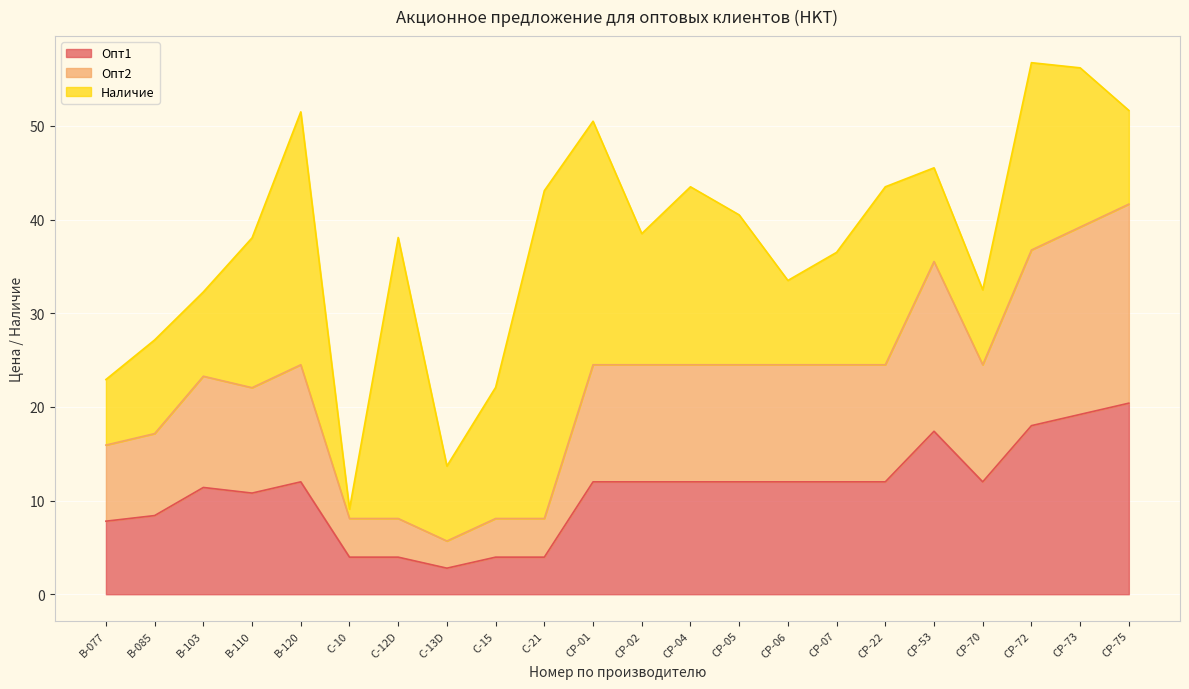

In Опт2, how many points are lower than both neighbors (excluding endpoints)?

3